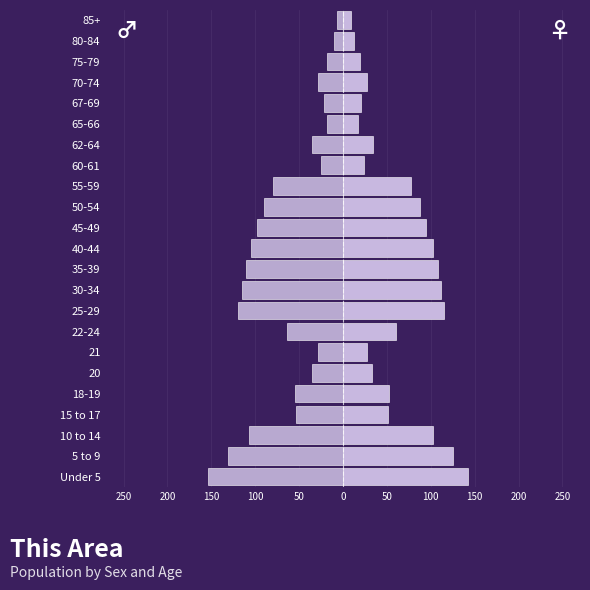

The value of Male at 16 is -22. True or false?

False